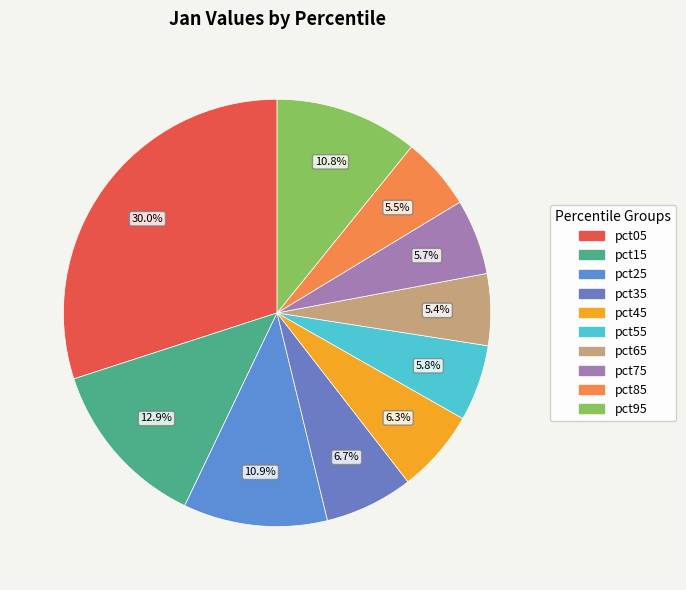

The pct55 slice represents 17% of the pie. True or false?

False